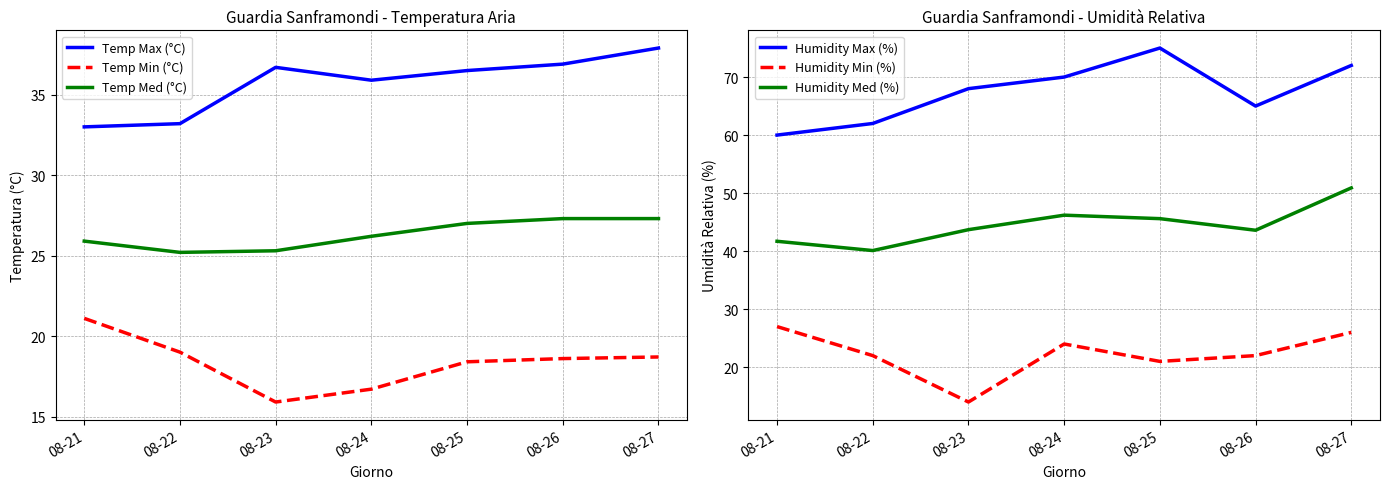

What is the sum of the Temp Max (°C) values at 08-24 and 08-27?

73.8